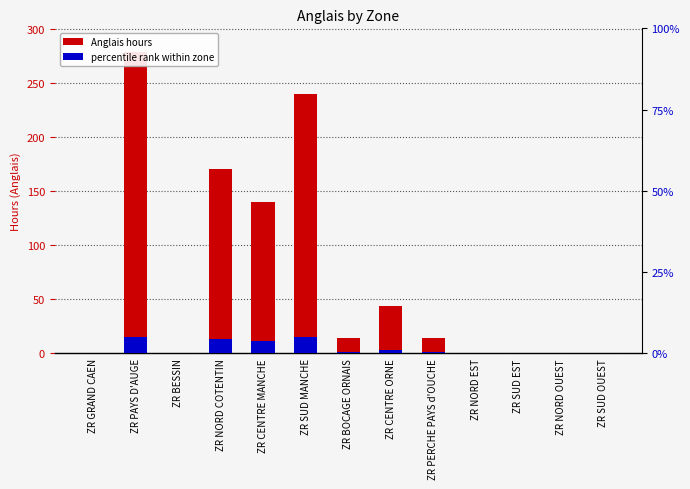

Where does the data first go above 14?

ZR PAYS D'AUGE